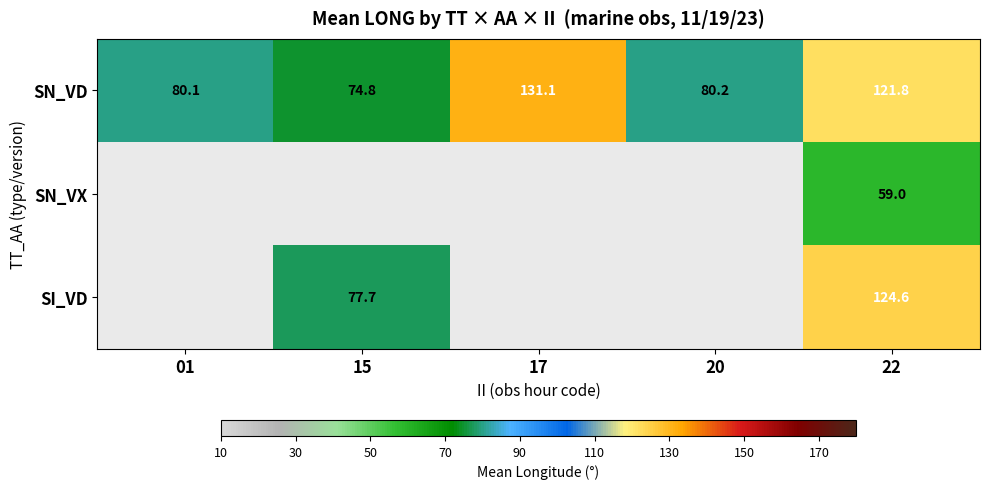

What is the difference between the highest and lowest values at 22?

65.6